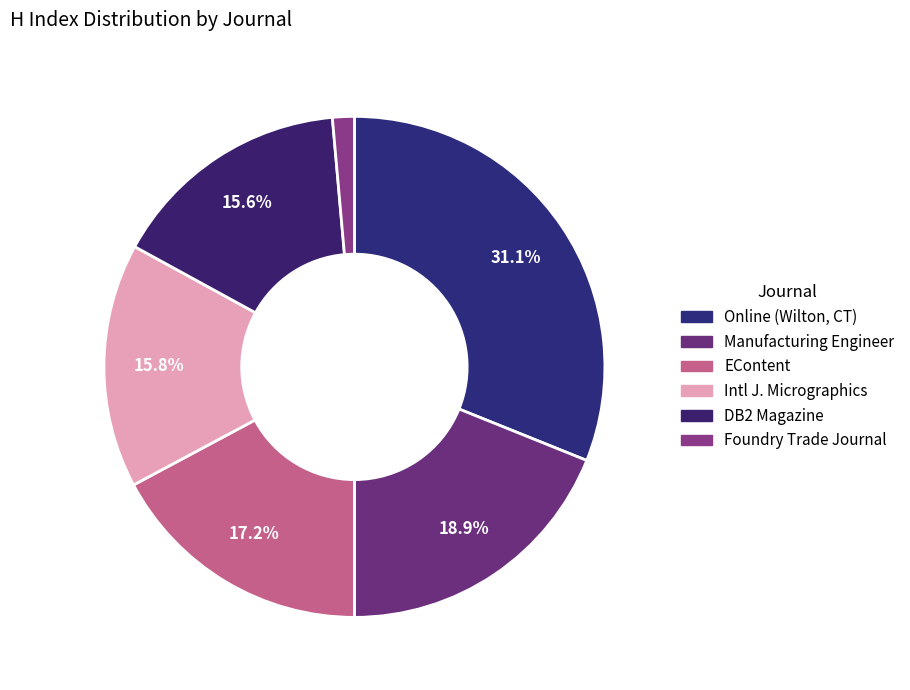

Count the number of slices in the pie.

6